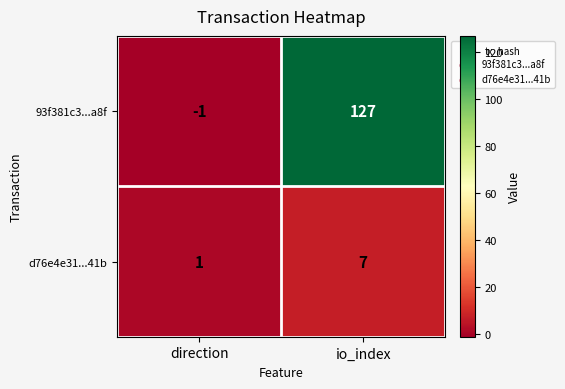

What is the difference between the d76e4e31...41b values at io_index and direction?

6